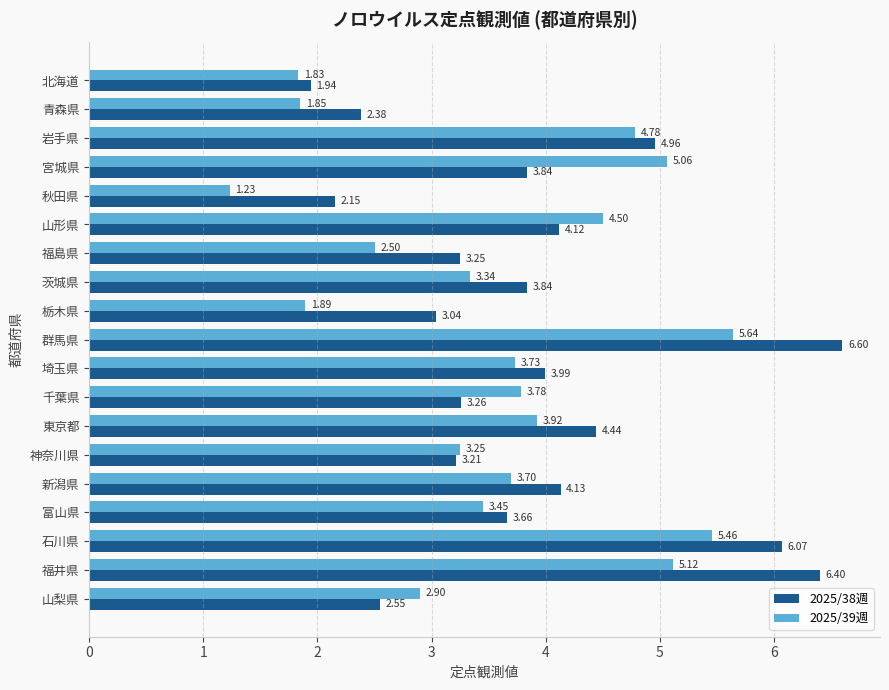

At how many categories does at least one series exceed 2?

18